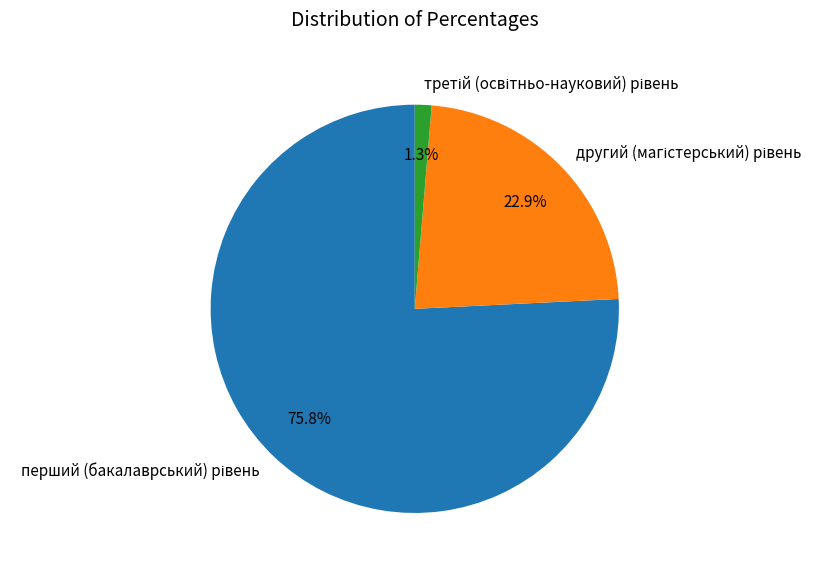

Is there any slice that represents more than half of the pie?

Yes